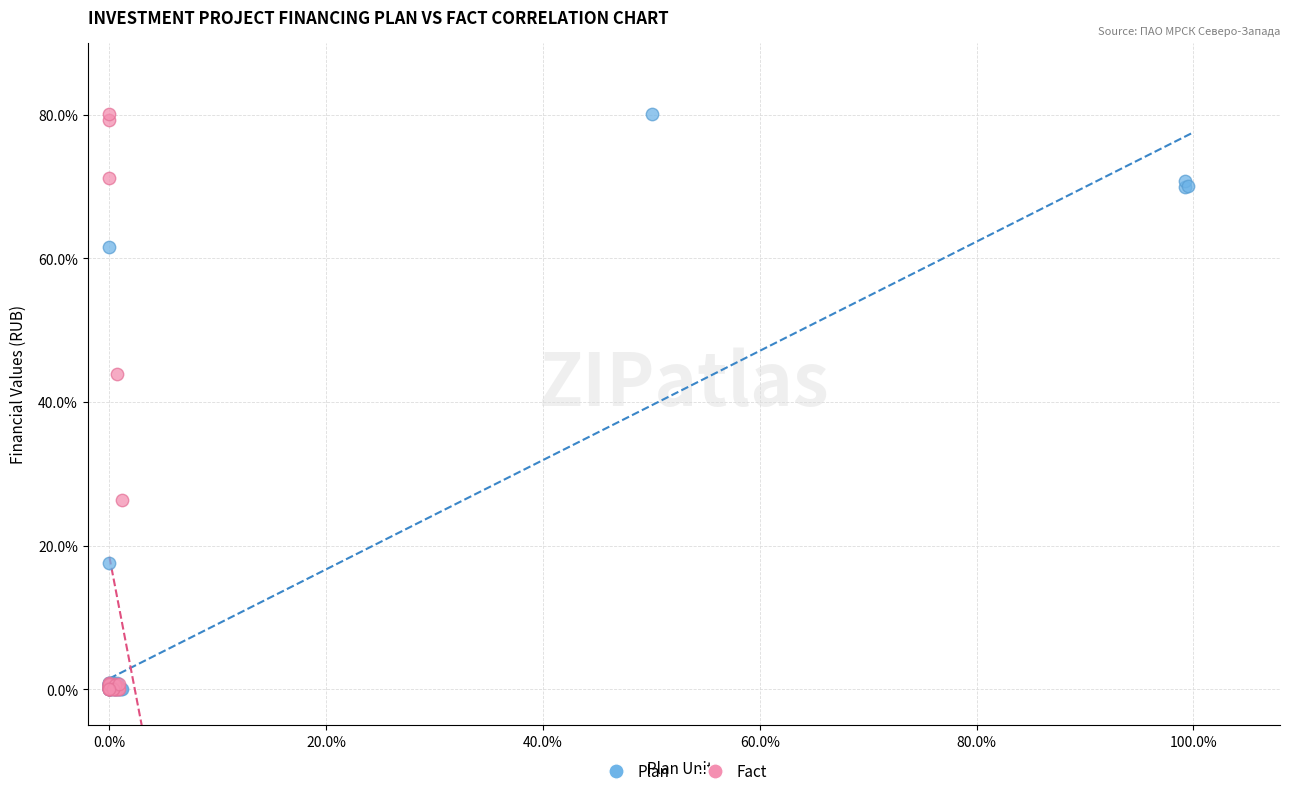

What are all the series names shown in the legend?

Plan, Fact